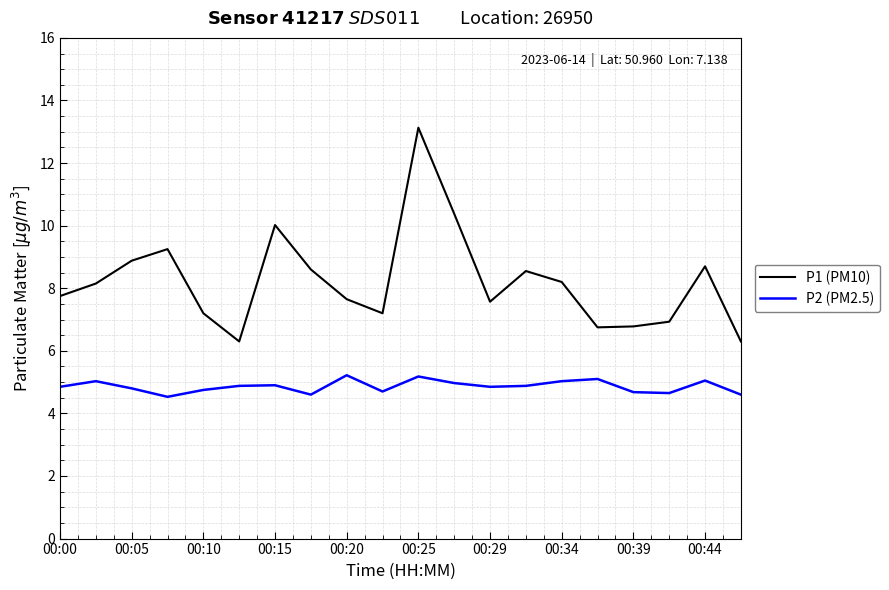

What is the difference between the maximum and second lowest values in the P2 (PM2.5) series?

0.6